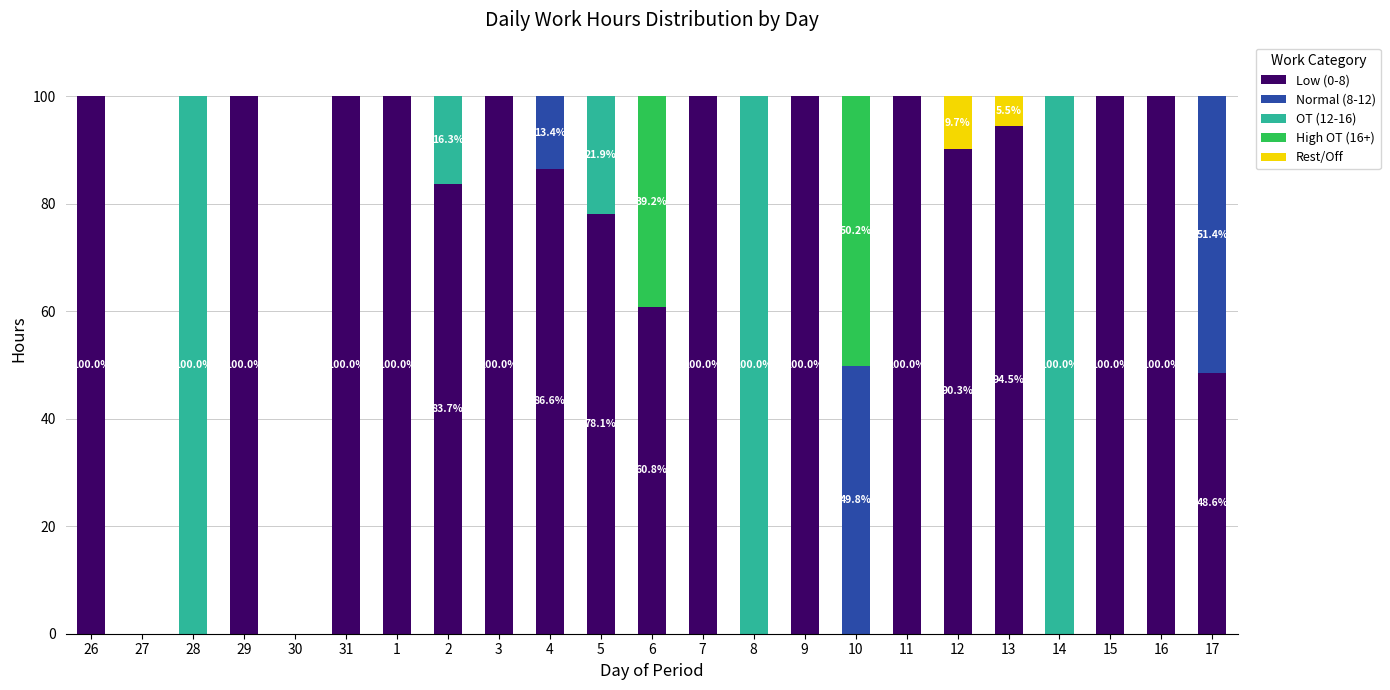

What is the total value across all series at 8?

100.0